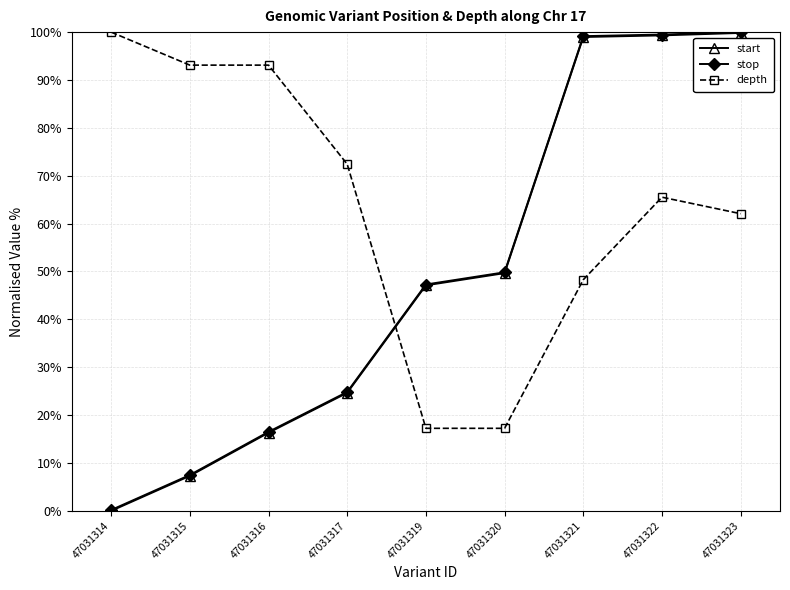

At how many categories does at least one series exceed 97?

4